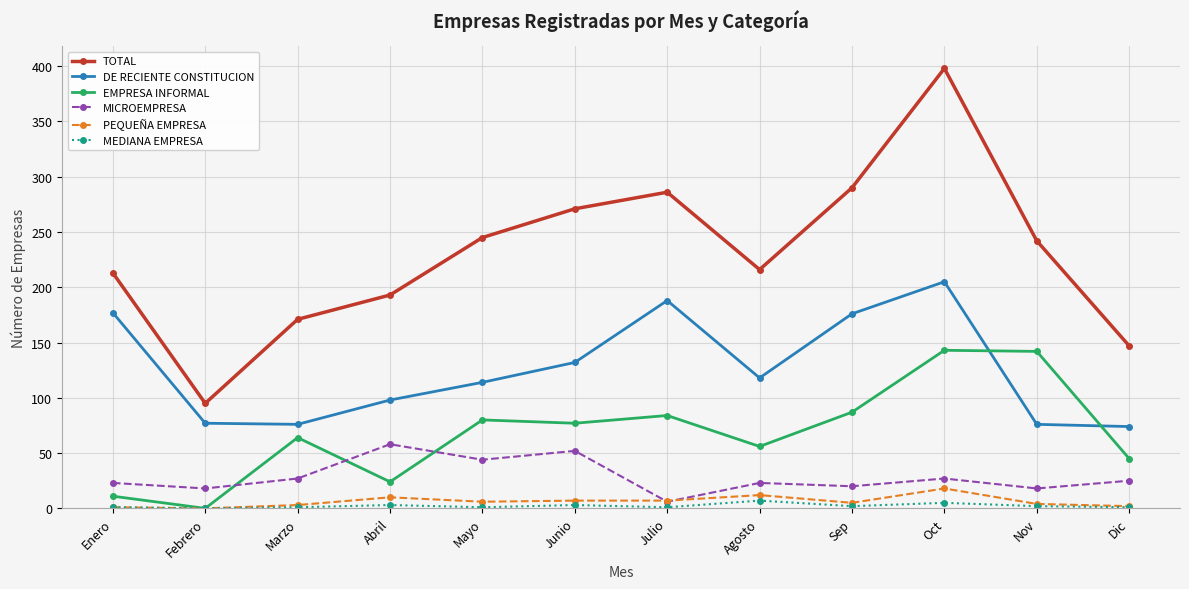

What value does the PEQUEÑA EMPRESA series have at Mayo, to the nearest 10?

10